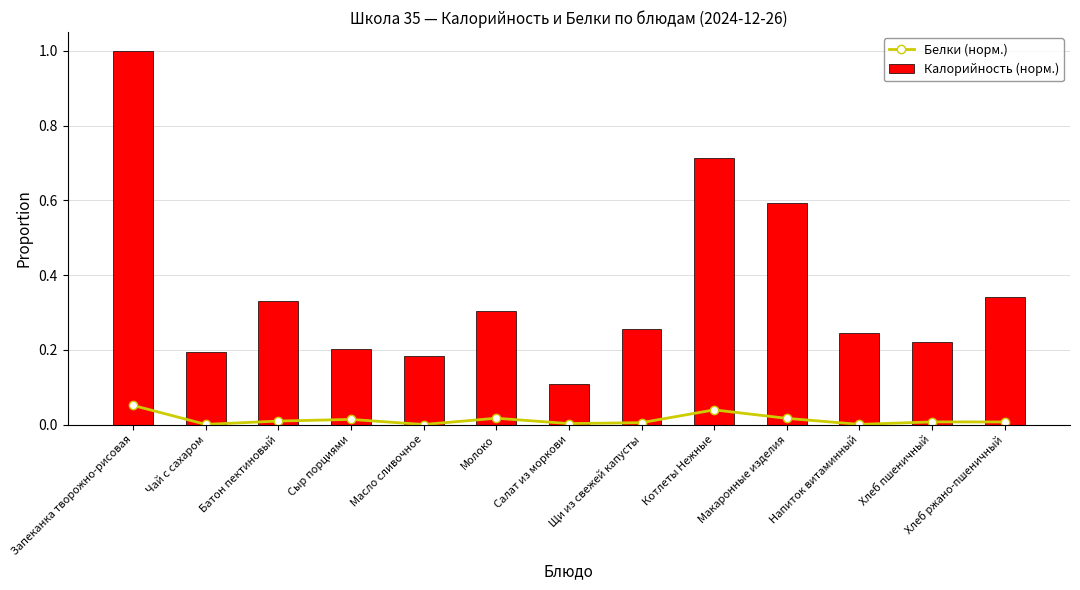

At which category is the sum across all series the highest?

Запеканка творожно-рисовая